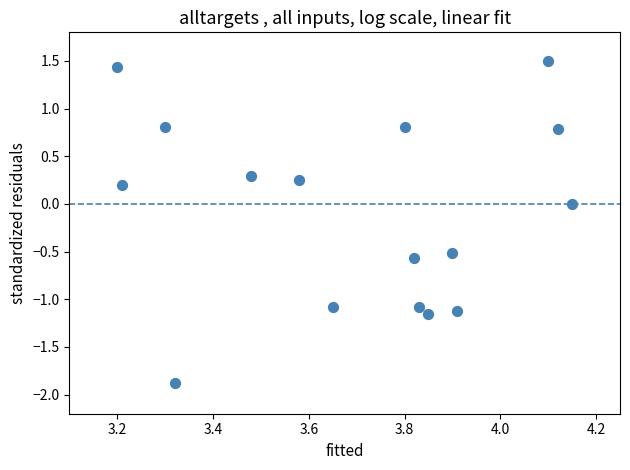

What is the range of X values (max minus min)?

1.0